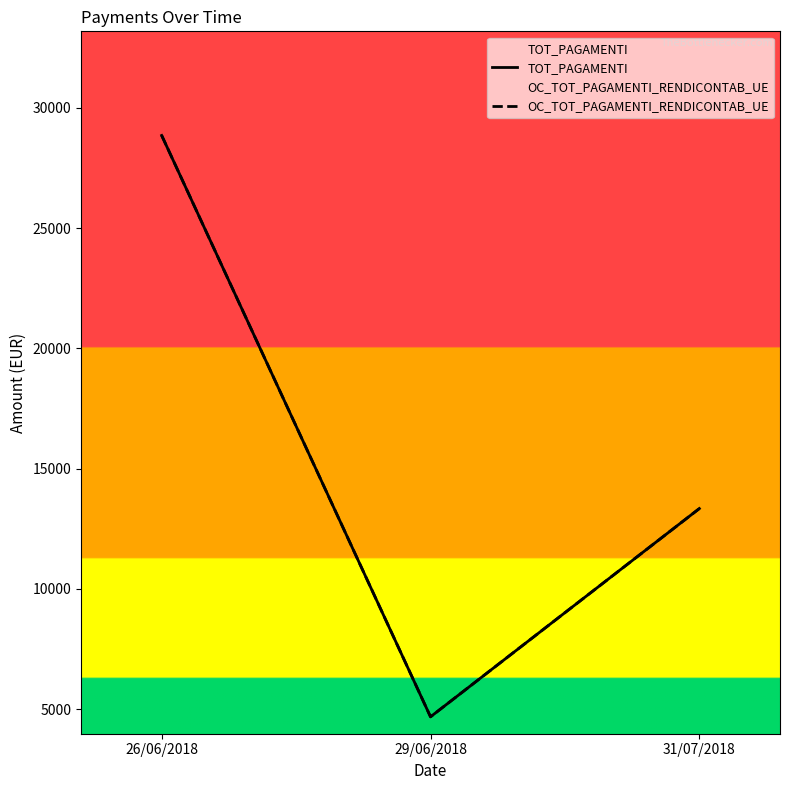

True or false: OC_TOT_PAGAMENTI_RENDICONTAB_UE has a value of 13342.2 at 31/07/2018.

True